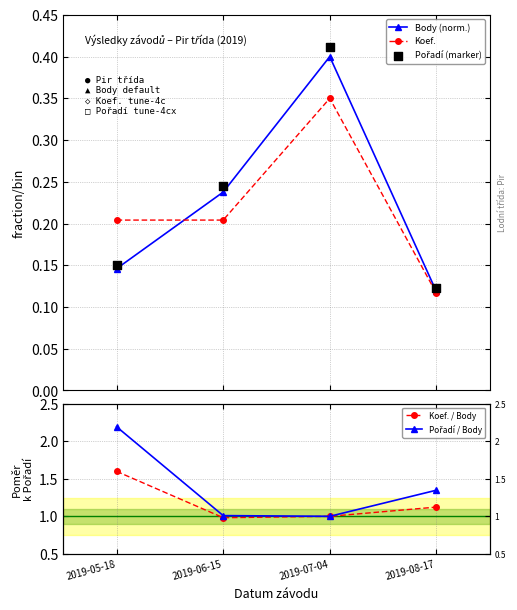

At which category is the sum across all series the highest?

2019-05-18